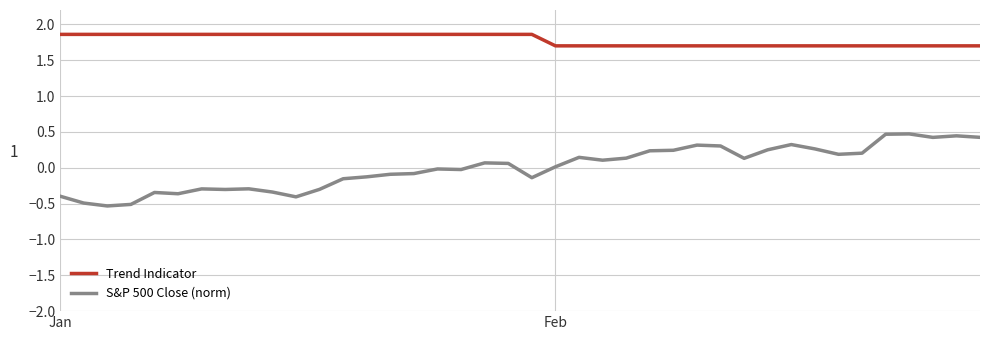

Rank the series by their maximum value, from lowest to highest.

S&P 500 Close (norm), Trend Indicator